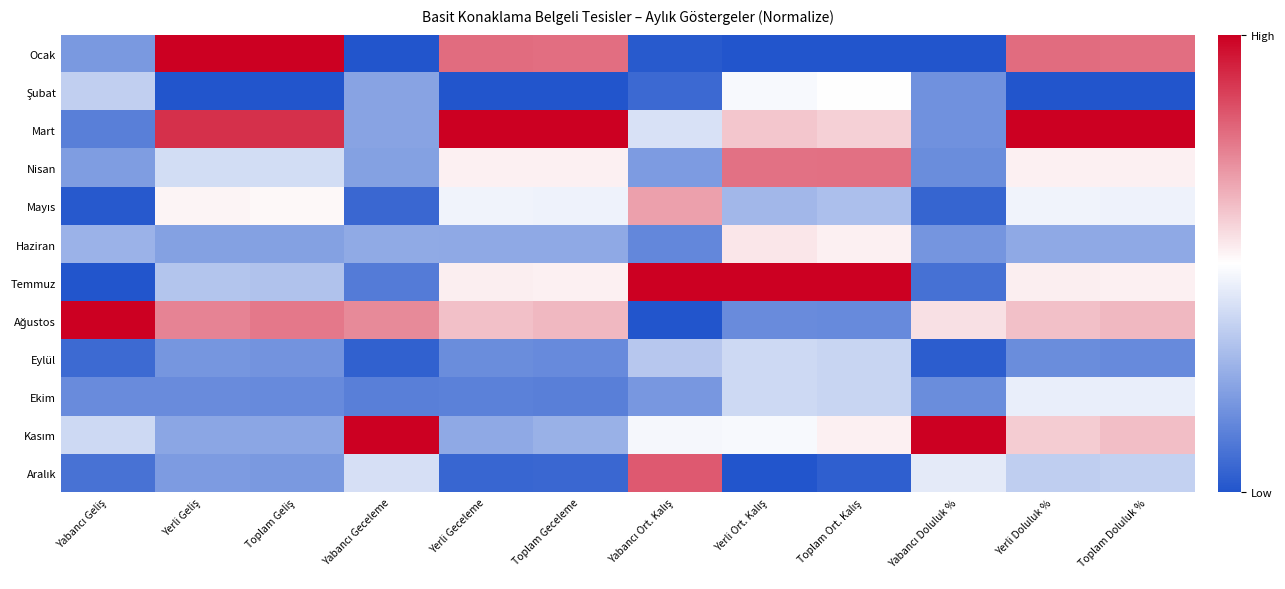

At how many categories does at least one series exceed 0?

12